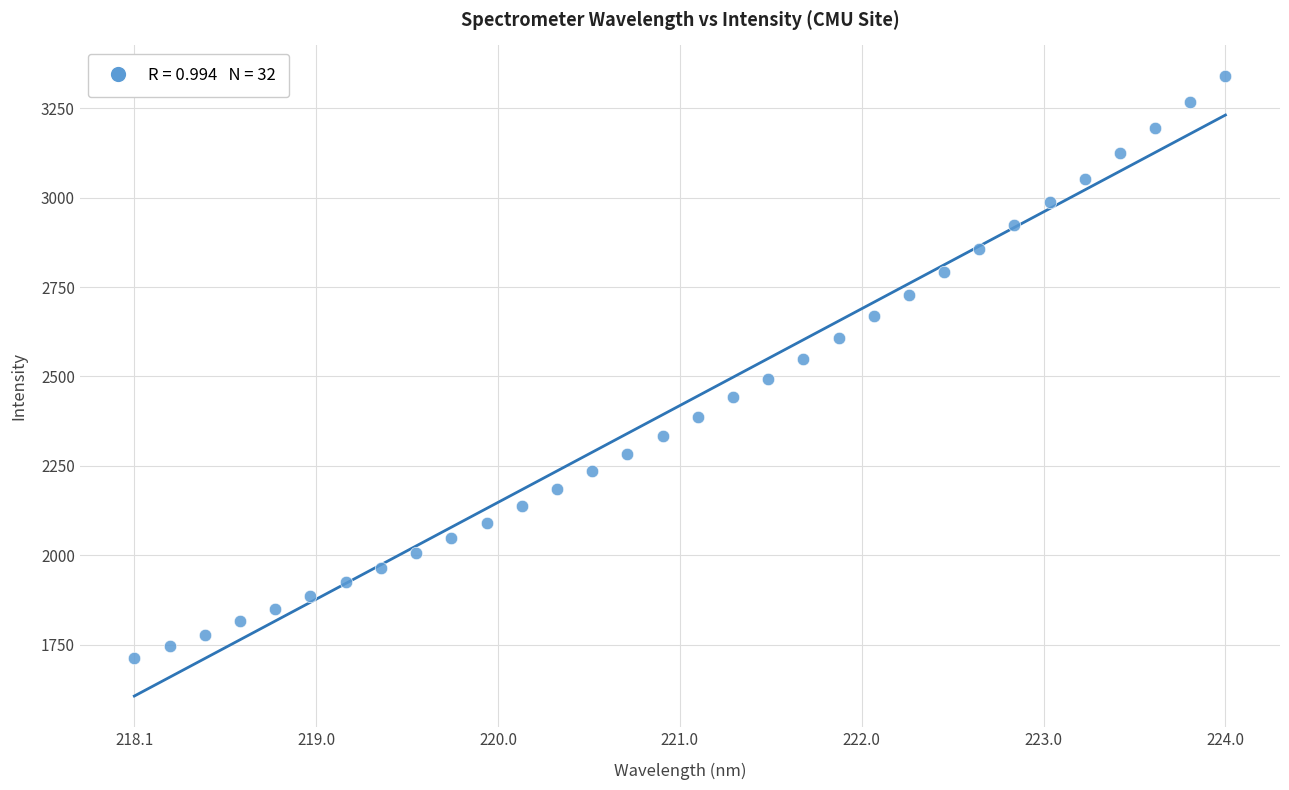

What is the range of Y values (max minus min)?

1628.5